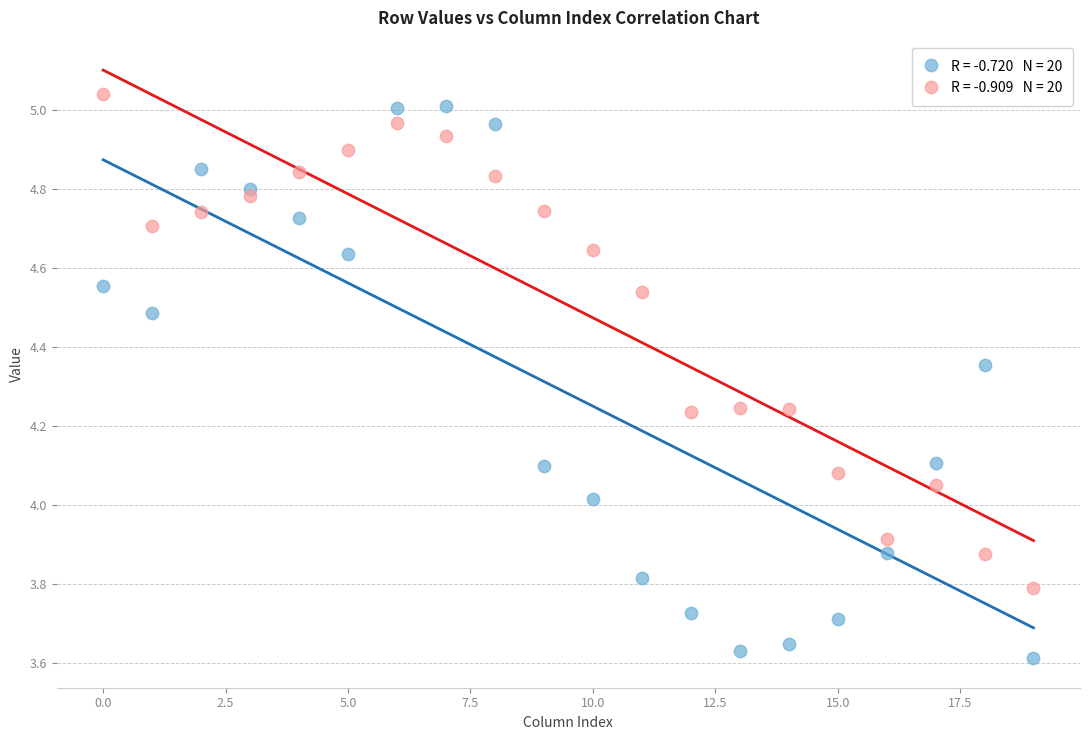

Across all data points, what is the range of Y values (max minus min)?

1.4